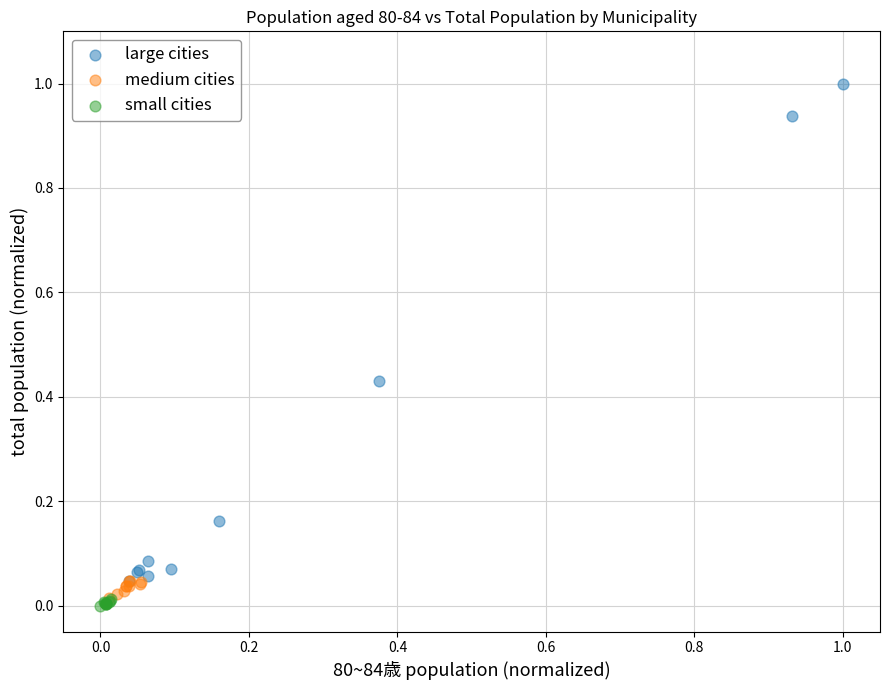

Which series contains the highest Y value?

large cities